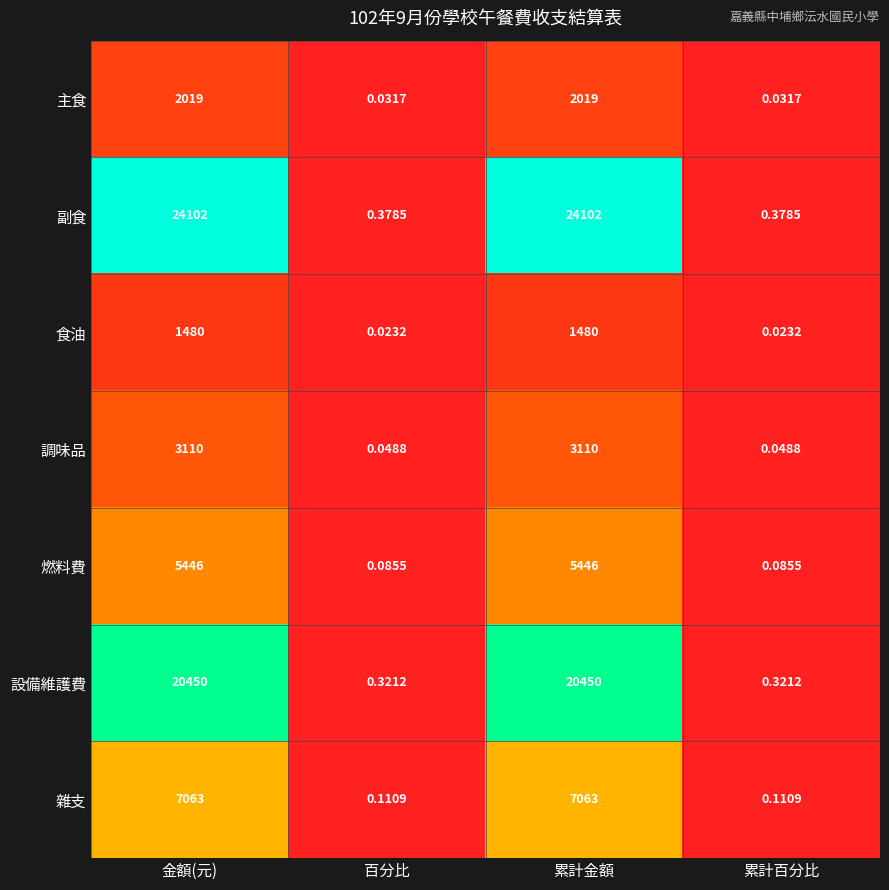

Which series has the widest spread of values?

副食